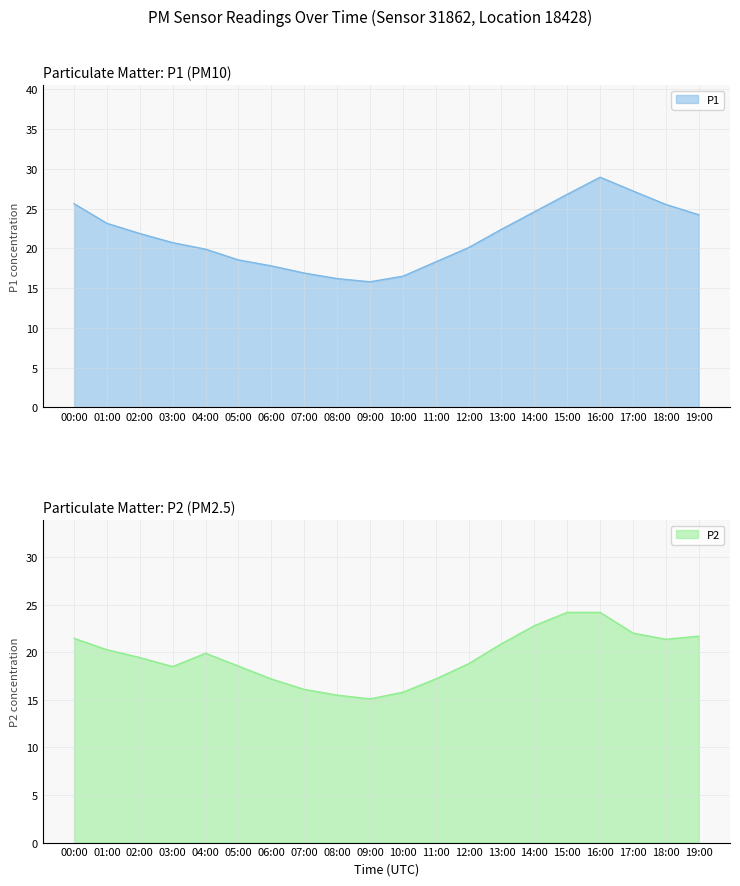

How many interior local valleys does the P1 series have?

1